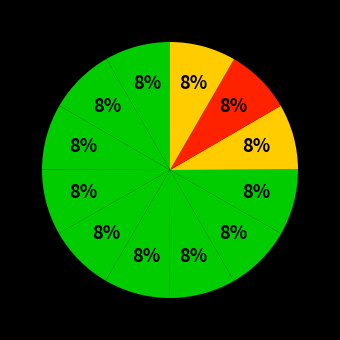

How many segments does this pie chart have?

12